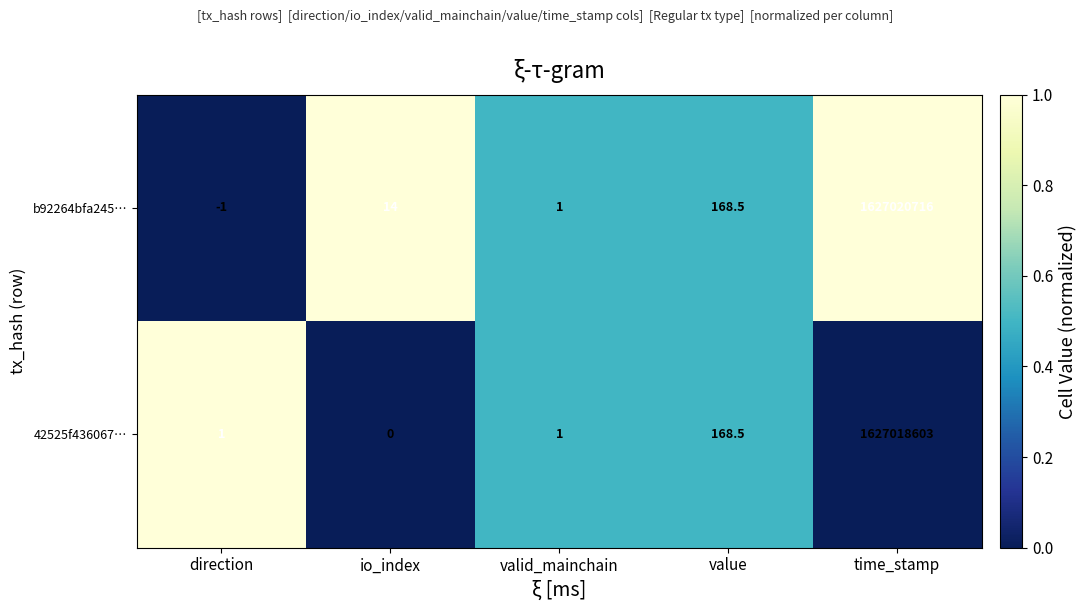

What value does the b92264bfa245… series have at valid_mainchain?

1.0